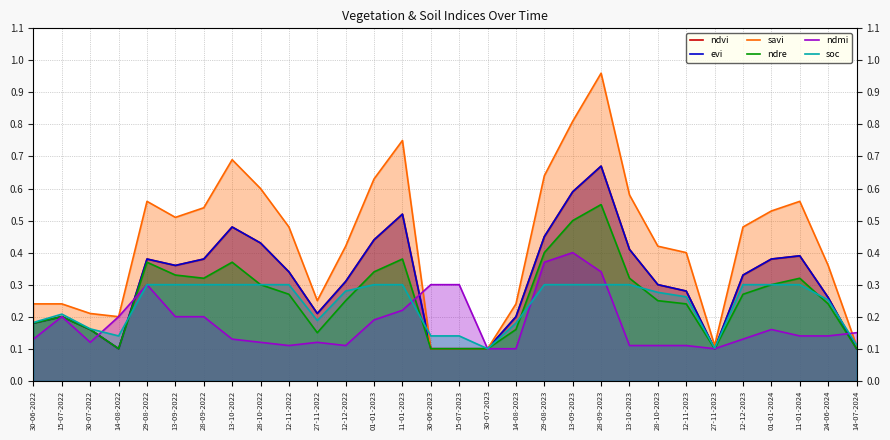

What is the sum of the soc values at 30-07-2023 and 28-09-2022?

0.4